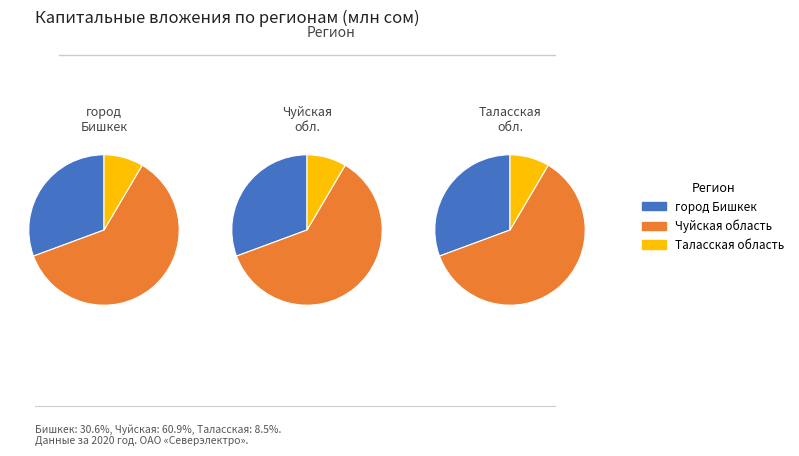

Is it true that город Бишкек is 39% of the pie?

False